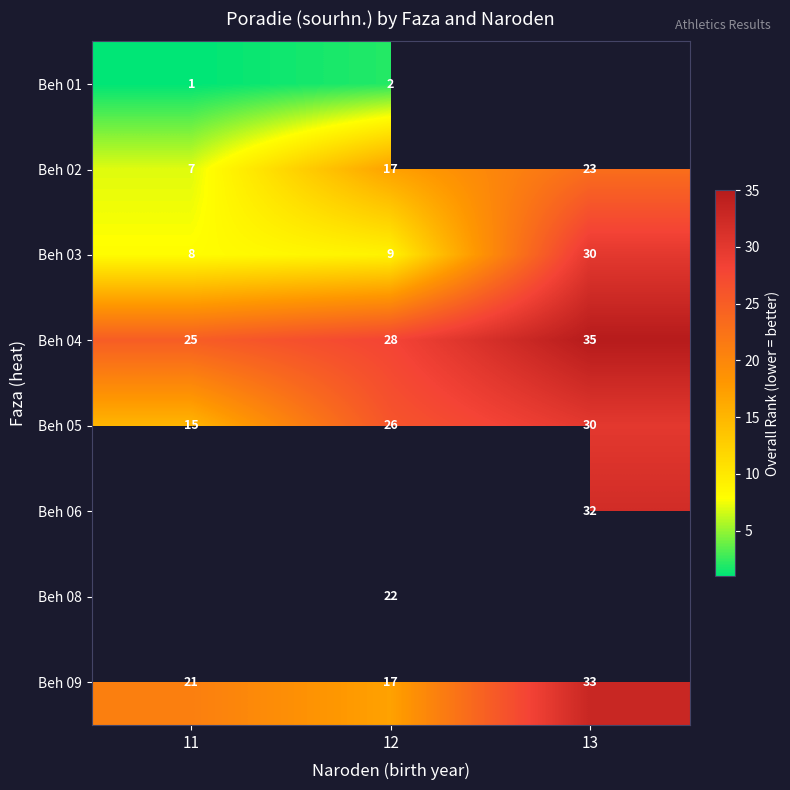

Is it true that Beh 03 equals 5 at 11?

False